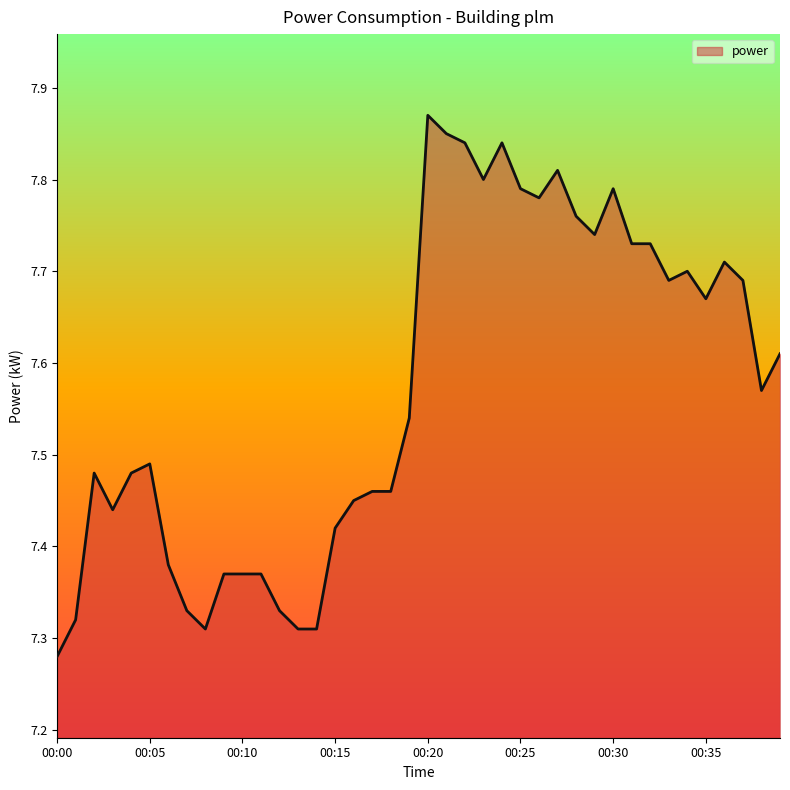

Is this an area chart (filled region under the line)?

Yes